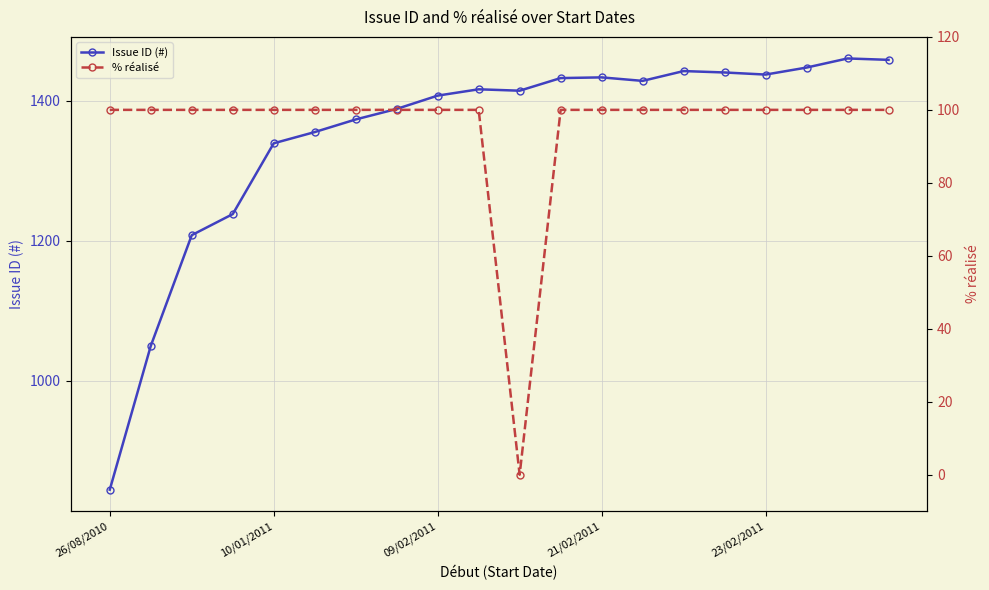

What is the total value across all series at 18?

1560